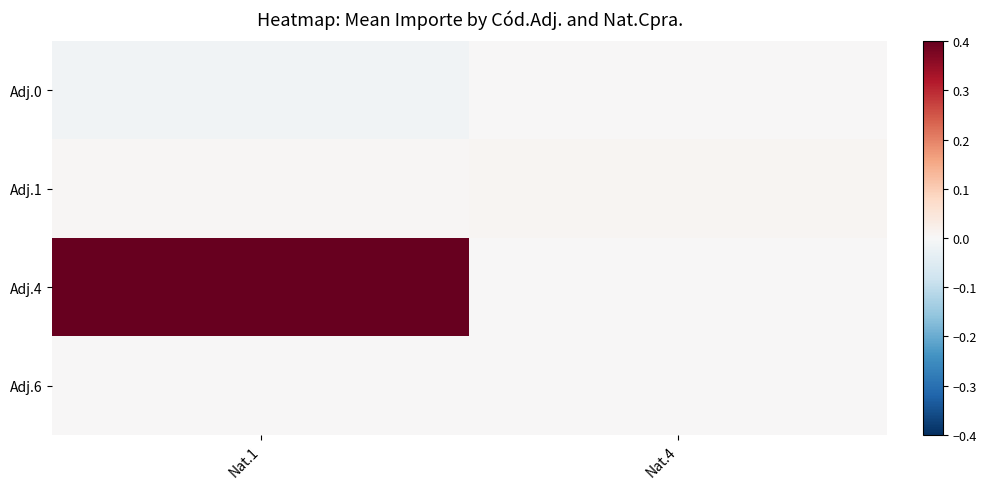

Which series has the largest range (max minus min)?

Adj.4